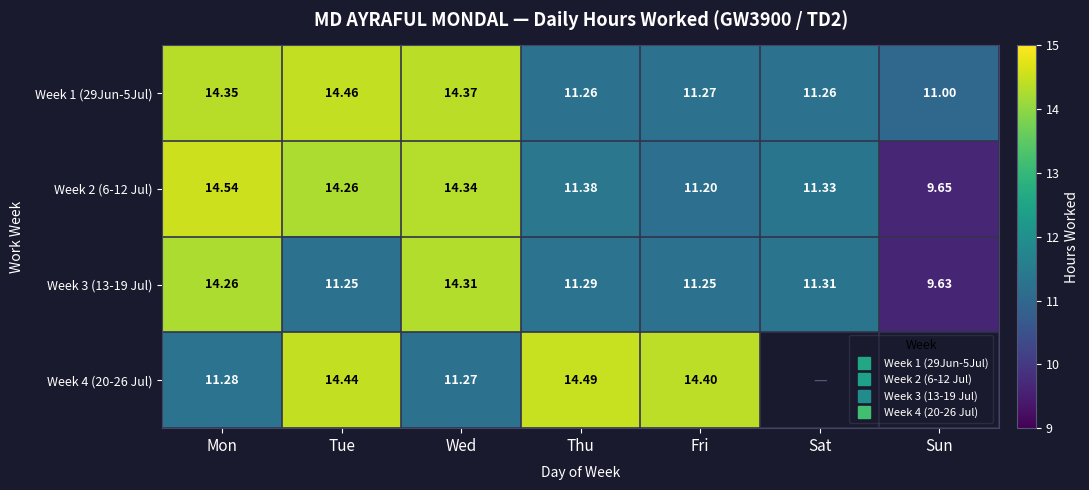

Which category has the highest value in the Week 2 (6-12 Jul) series?

Mon